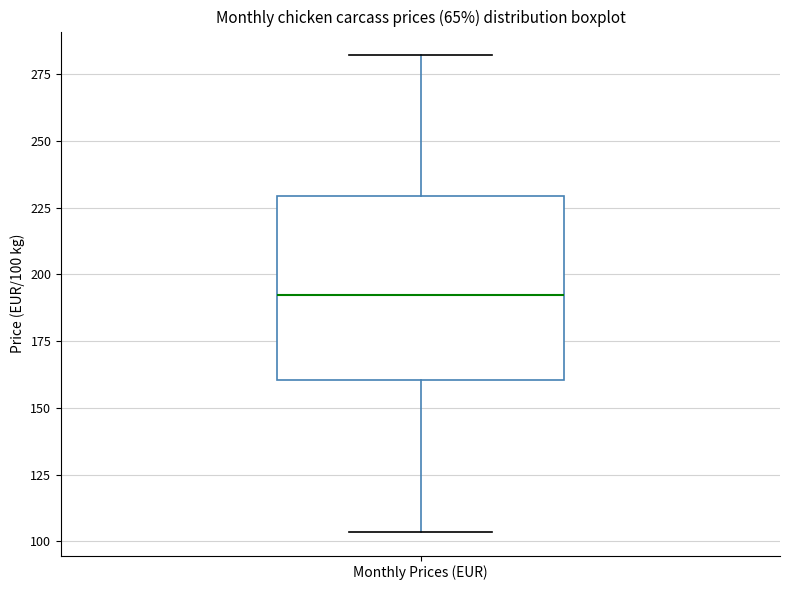

Transcribe this box plot: give where the median line is, the range the box spans, and where the two whiskers end, as read against the y-axis. The values are not printed on the chart, so give them approximately, as read against the axis.

median 190, box 160 to 230, whiskers 105 to 280